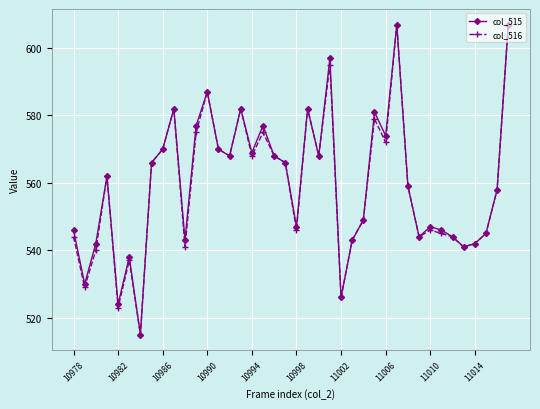

At how many categories does at least one series exceed 519?

39